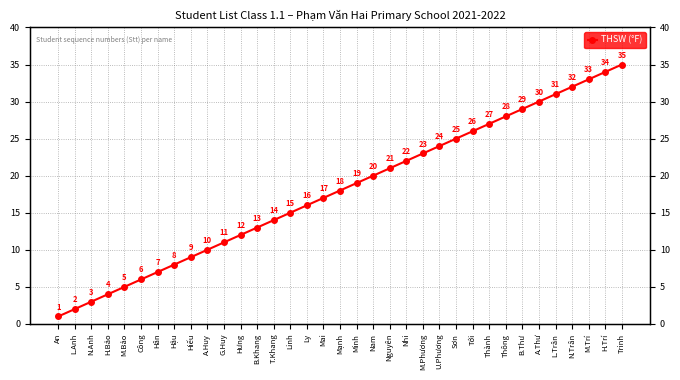

What is the sum of the values at Hiếu and Mai?

26